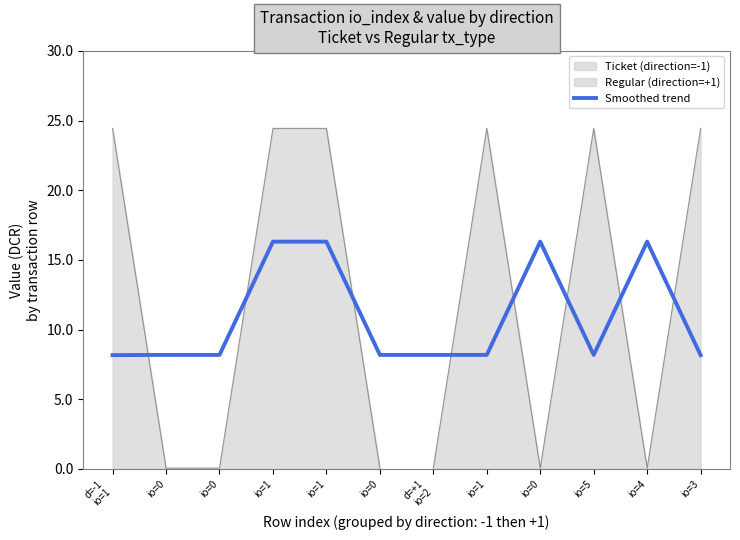

What is the difference between the values at d=-1
io=1 and io=4?

8.1